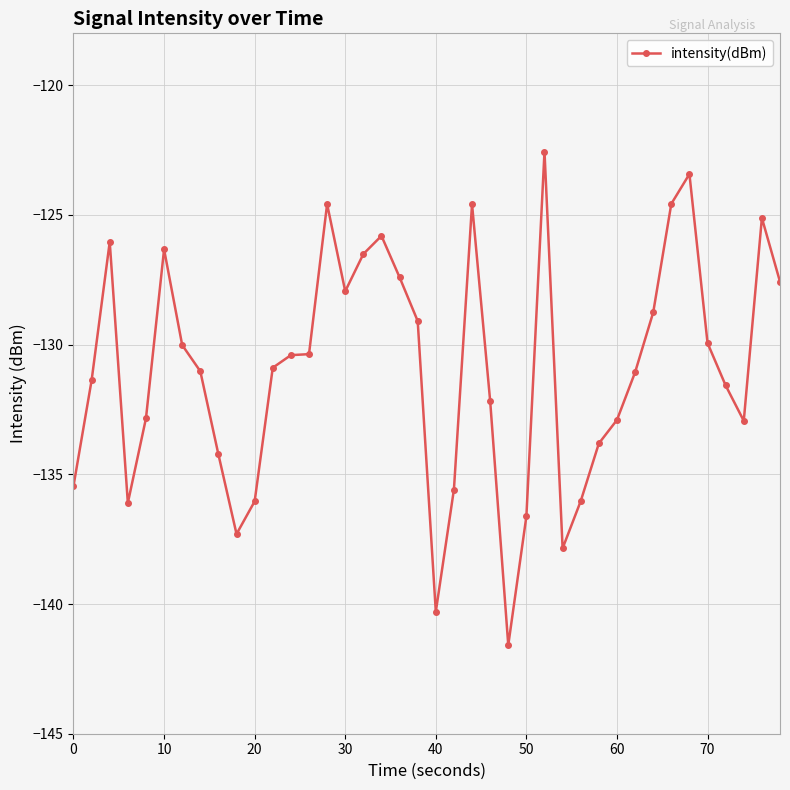

What is the sum of all values?

-5238.7